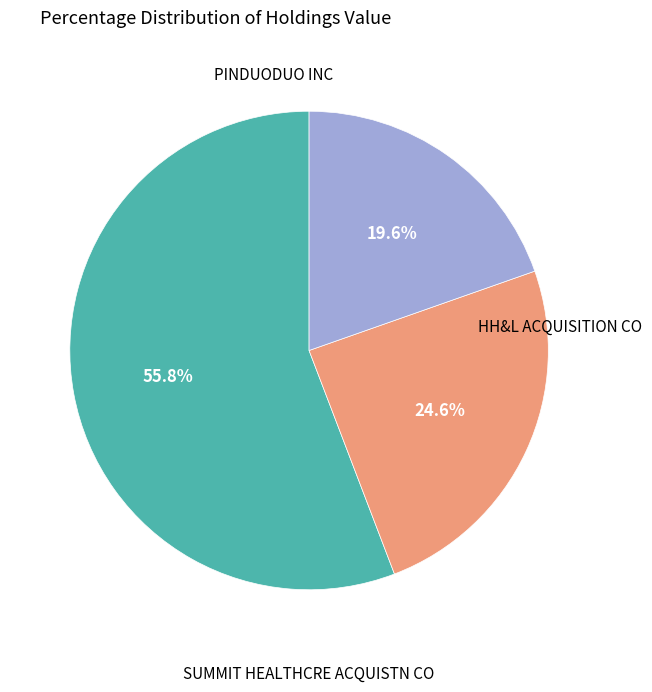

Between PINDUODUO INC and SUMMIT HEALTHCRE ACQUISTN CO, which is larger?

PINDUODUO INC